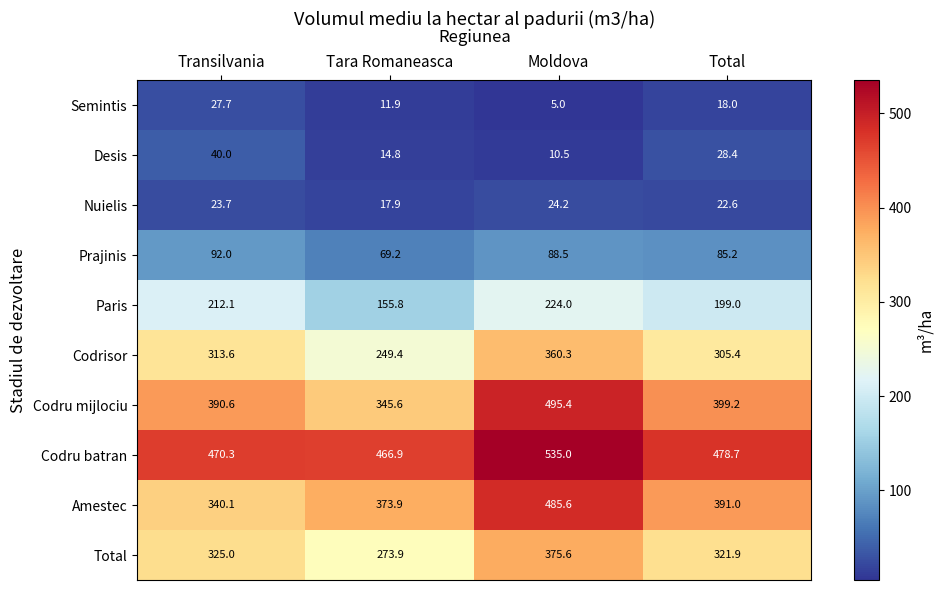

Read the Codru batran value at Total.

478.7